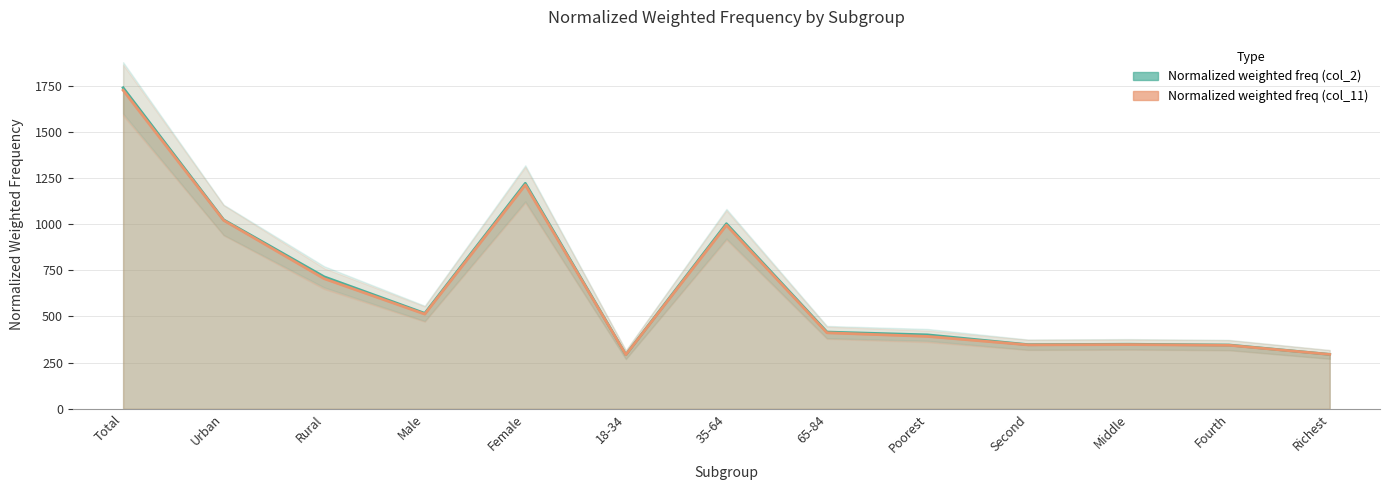

The value of Normalized weighted freq (col_11) at 18-34 is 106.0. True or false?

False